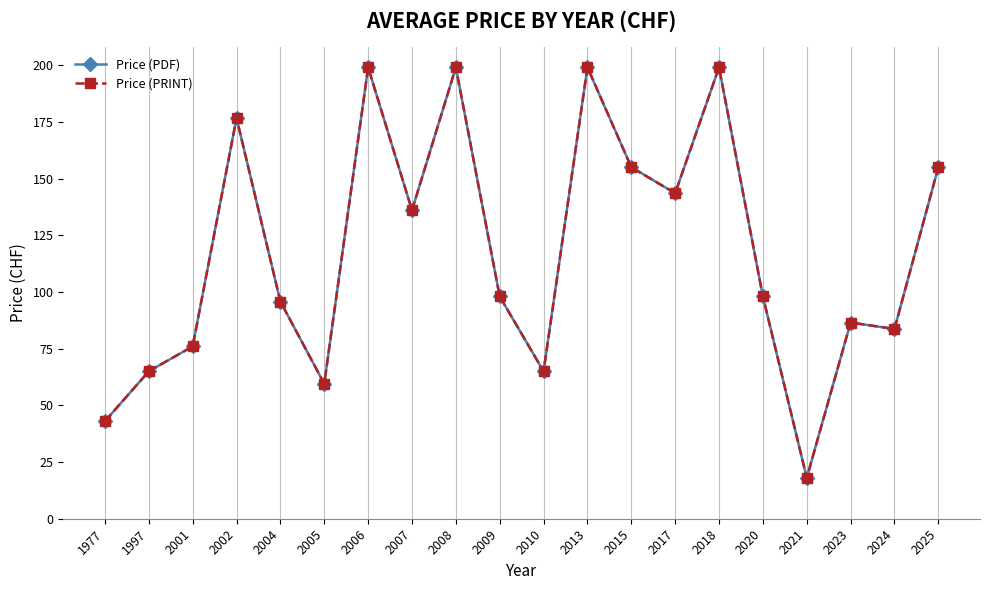

Does the chart have visible grid lines?

Yes